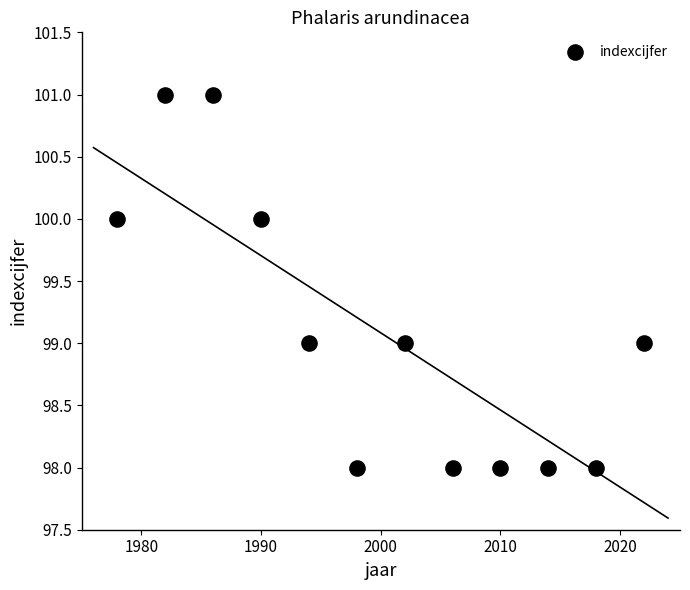

What is the average X value?

2000